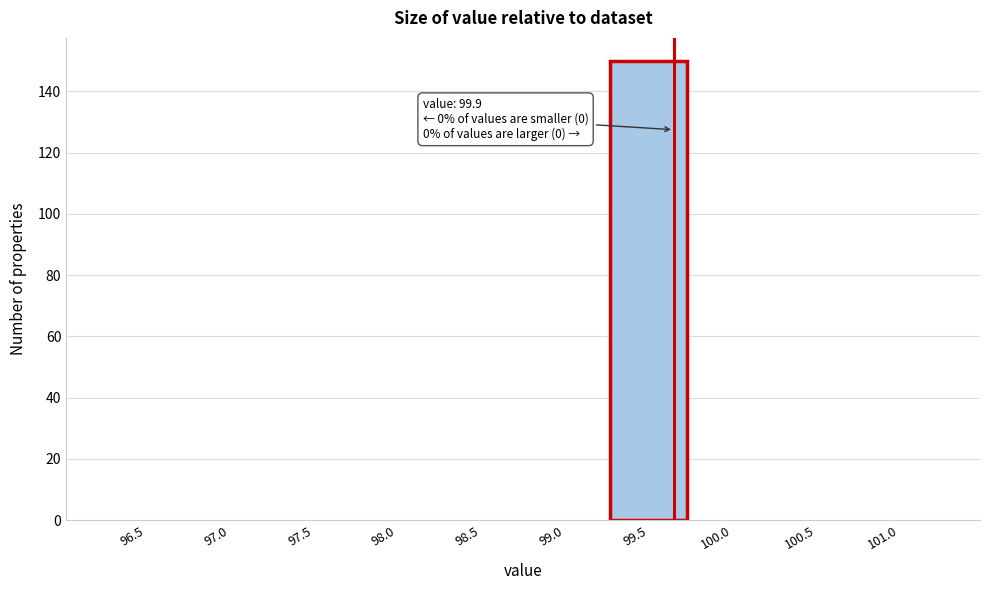

Reading left to right, list all the values displayed in this chart.

96.5=0	97.0=0	97.5=0	98.0=0	98.5=0	99.0=0	99.5=150	100.0=0	100.5=0	101.0=0